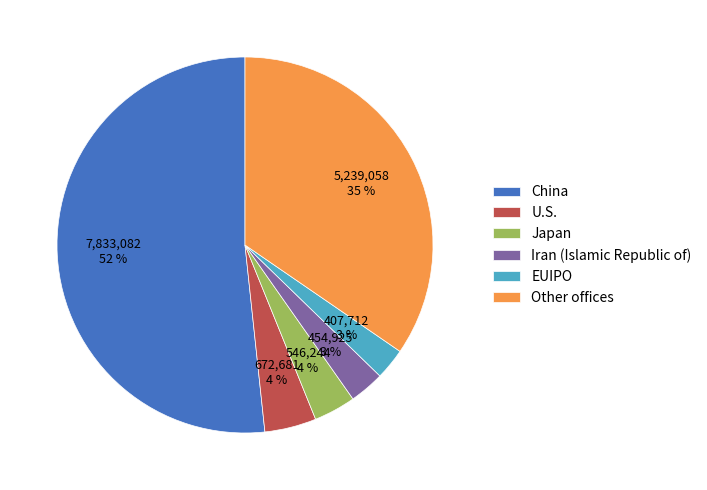

Approximately how many times larger is the value at Iran (Islamic Republic of) compared to Japan?

0.8